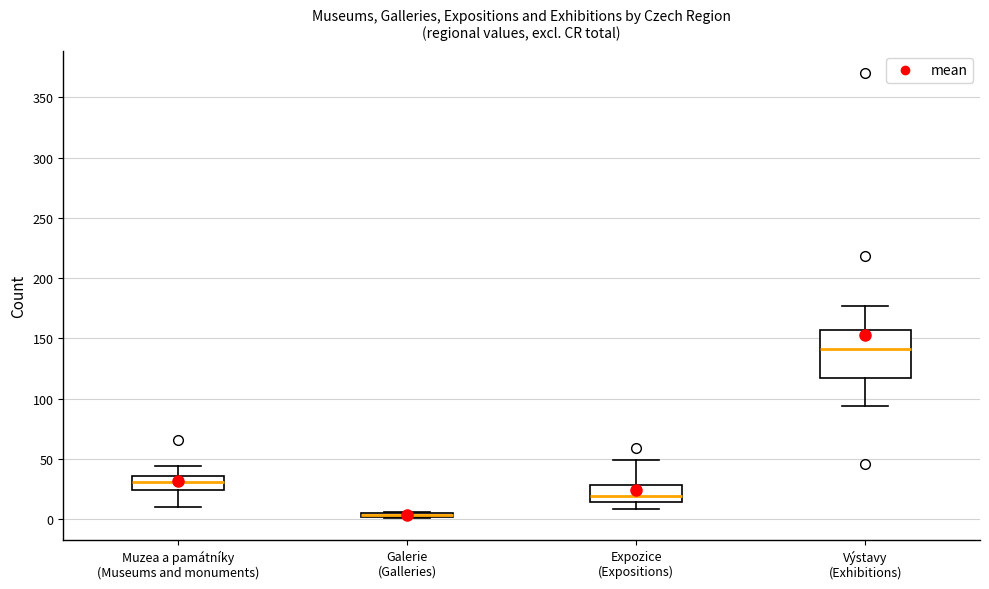

Comparing the boxes themselves (not the whiskers), which one is the tallest?

Výstavy (Exhibitions)